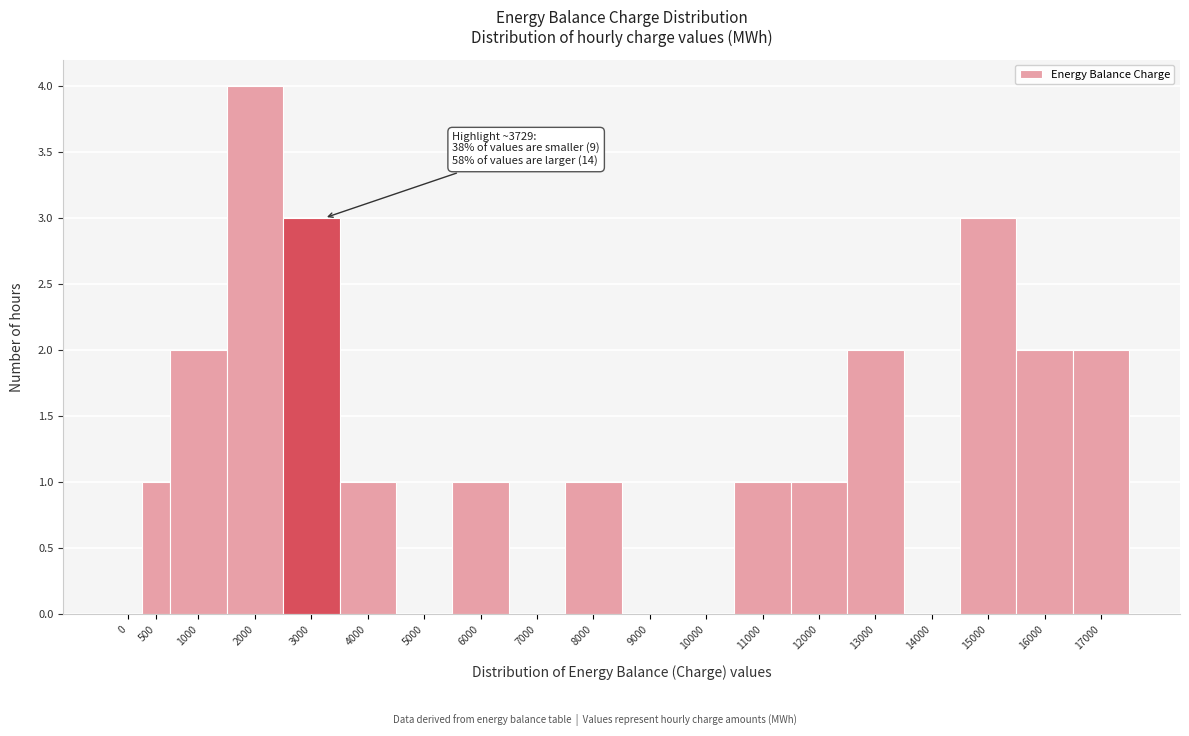

Reading left to right, what are all the values shown in this chart?

0=0	500=1	1000=2	2000=4	3000=3	4000=1	5000=0	6000=1	7000=0	8000=1	9000=0	10000=0	11000=1	12000=1	13000=2	14000=0	15000=3	16000=2	17000=2